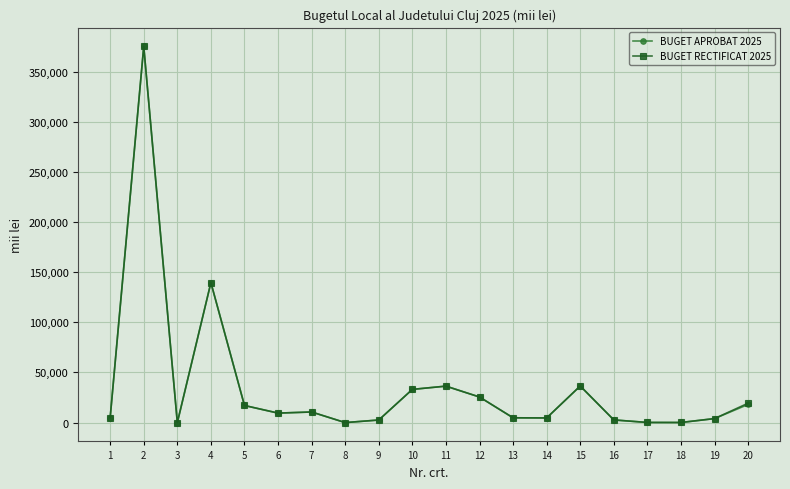

What is the maximum value shown in the chart?

375041